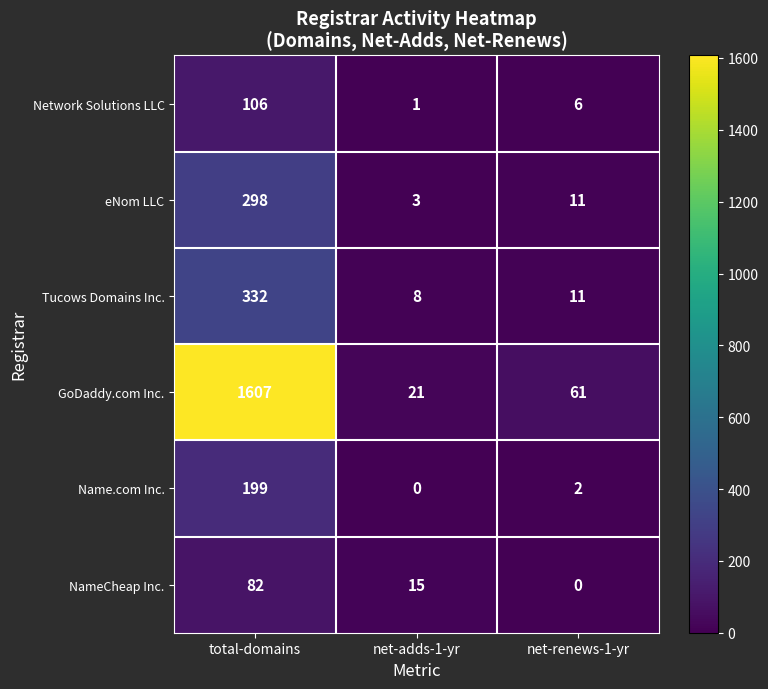

What is the difference between the Tucows Domains Inc. values at total-domains and net-renews-1-yr?

321